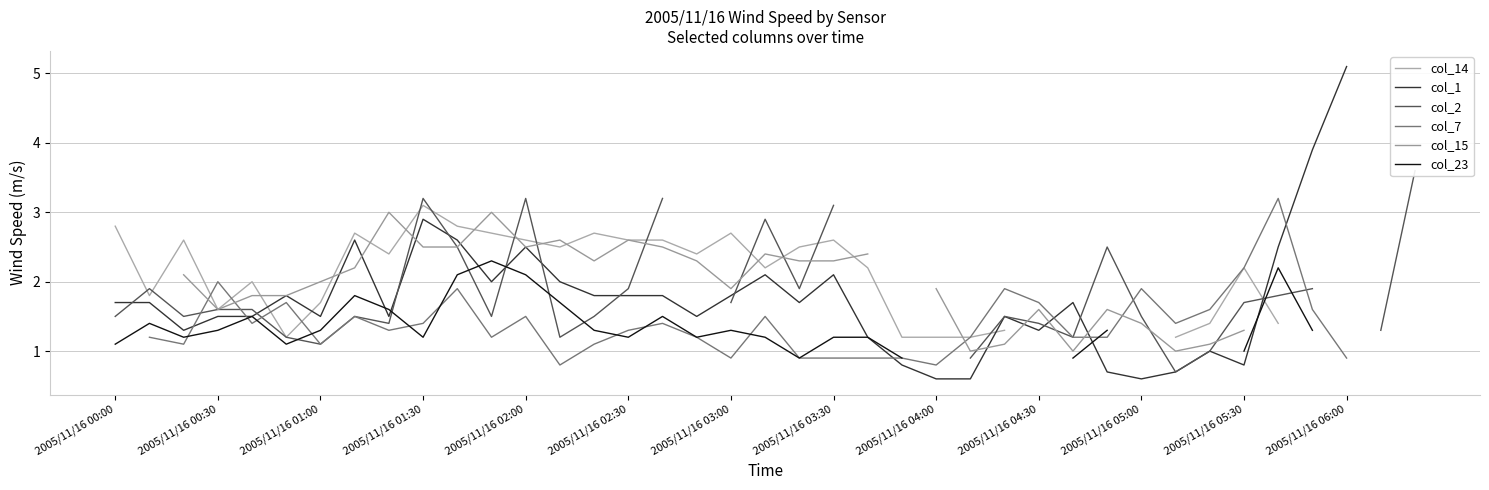

Is it true that col_7 equals 0.9 at 2005/11/16 06:00?

True